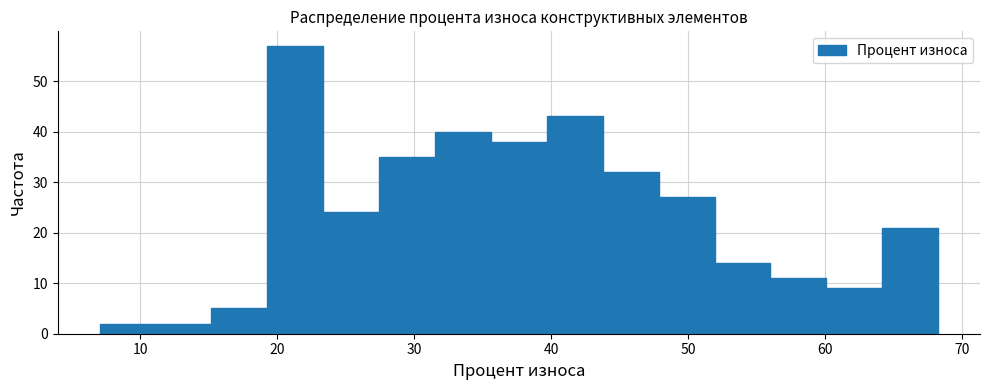

What is the height of the bar covering 23 to 27 on the x-axis? Neither the bar edges nor the heights are printed on the chart, so give them approximately, as read against the axes.

24